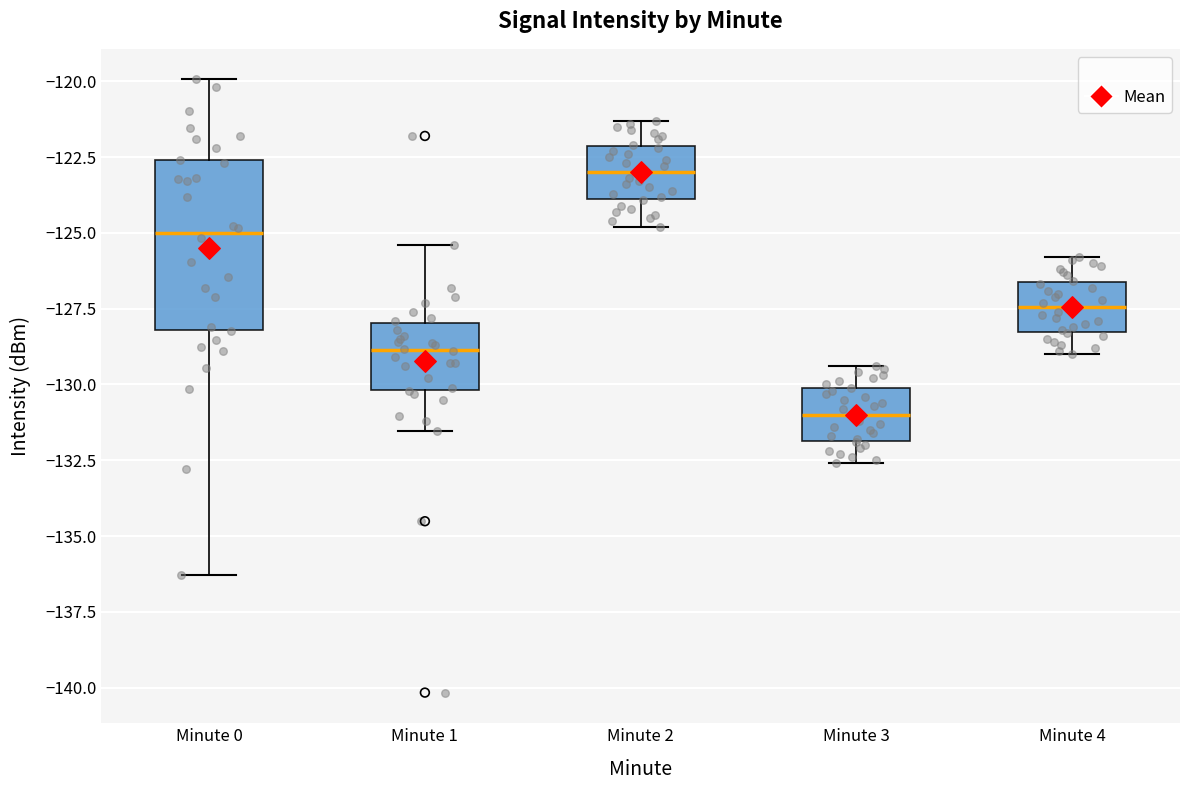

Reading left to right, read every box against the y-axis: the position of its median line, the range the box covers, and the ends of its whiskers. The values are not printed on the chart, so give them approximately, as read against the axis.

Minute 0: median -125.0, box -128.0 to -122.5, whiskers -136.5 to -120.0
Minute 1: median -129.0, box -130.0 to -128.0, whiskers -131.5 to -125.5
Minute 2: median -123.0, box -124.0 to -122.0, whiskers -125.0 to -121.5
Minute 3: median -131.0, box -132.0 to -130.0, whiskers -132.5 to -129.5
Minute 4: median -127.5, box -128.5 to -126.5, whiskers -129.0 to -126.0